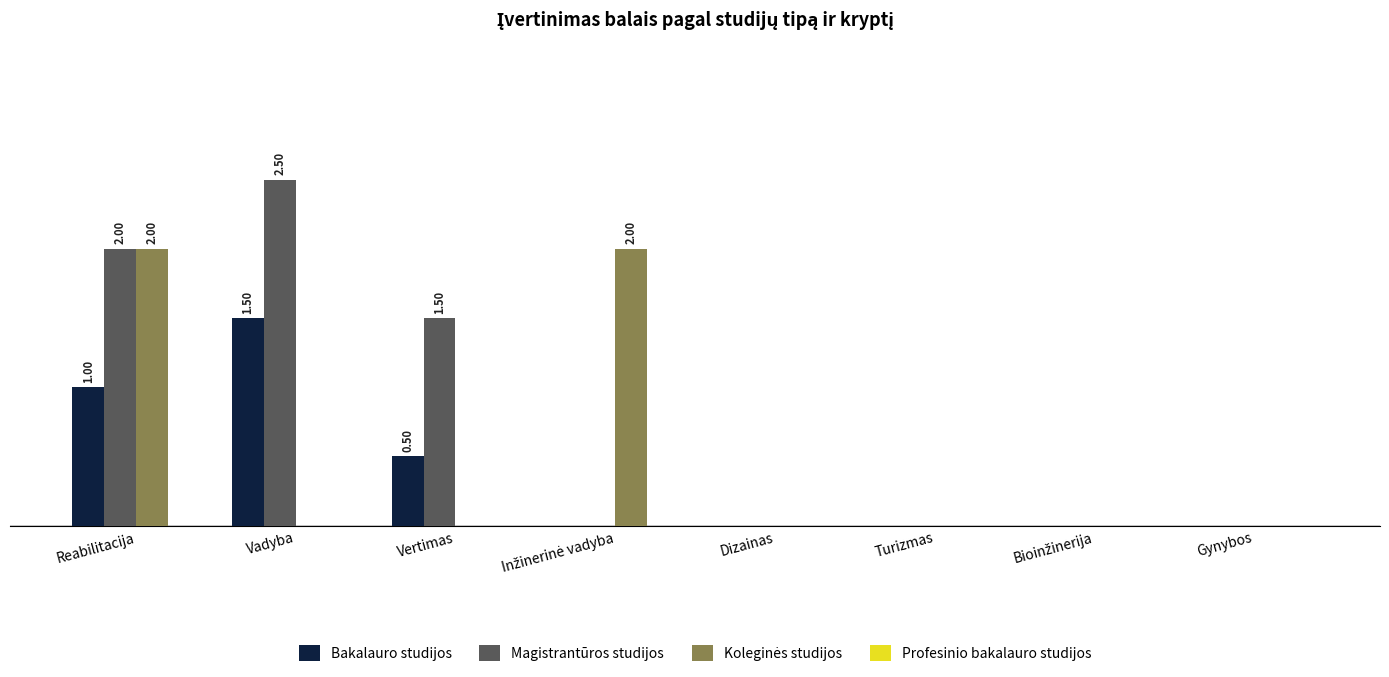

Which series changed the most between Dizainas and Bioinžinerija?

Bakalauro studijos